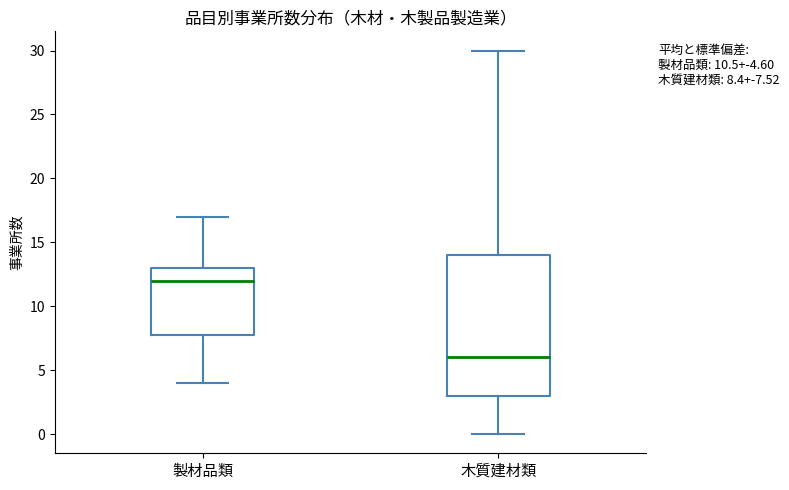

Comparing the boxes themselves (not the whiskers), which one is the tallest?

木質建材類